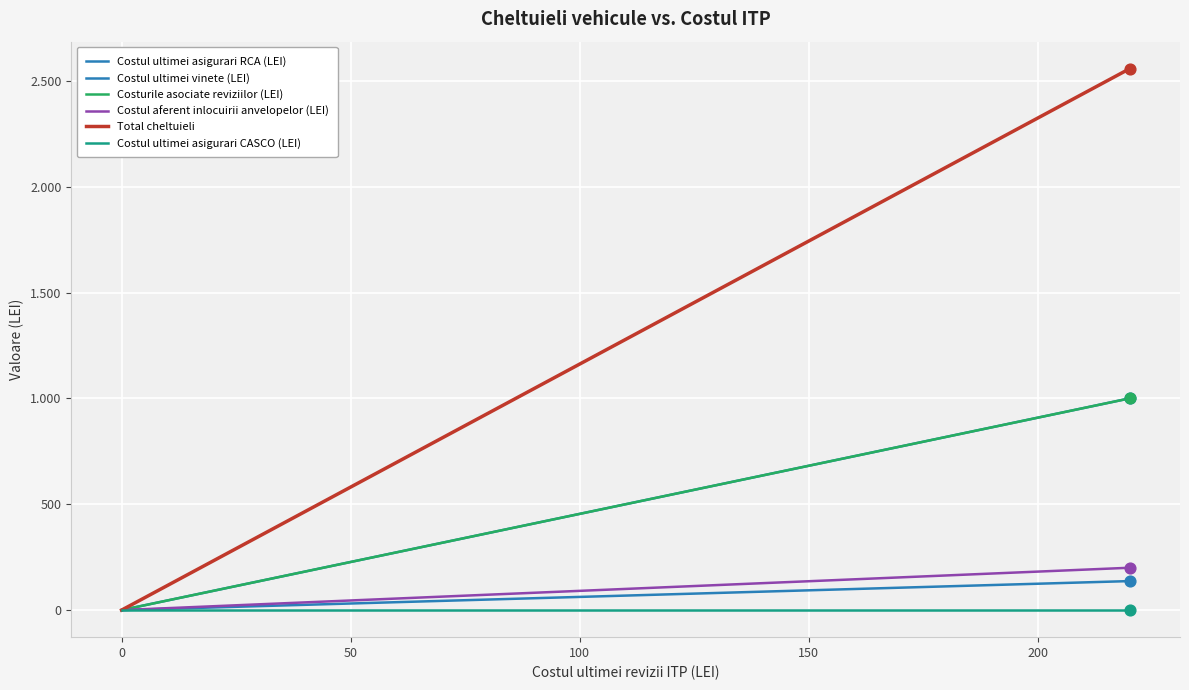

What are all the series names shown in the legend?

Costul ultimei asigurari RCA (LEI), Costul ultimei vinete (LEI), Costurile asociate reviziilor (LEI), Costul aferent inlocuirii anvelopelor (LEI), Total cheltuieli, Costul ultimei asigurari CASCO (LEI)